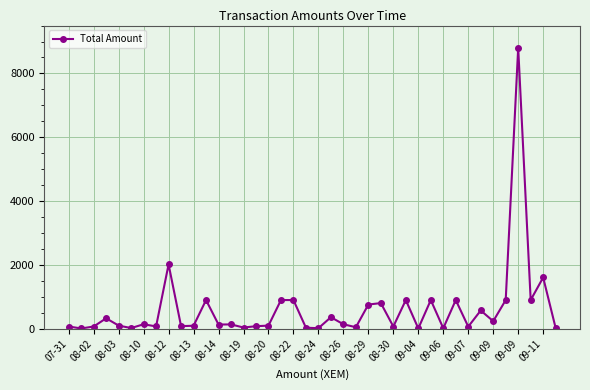

True or false: the data has more than 0 interior local peaks.

True